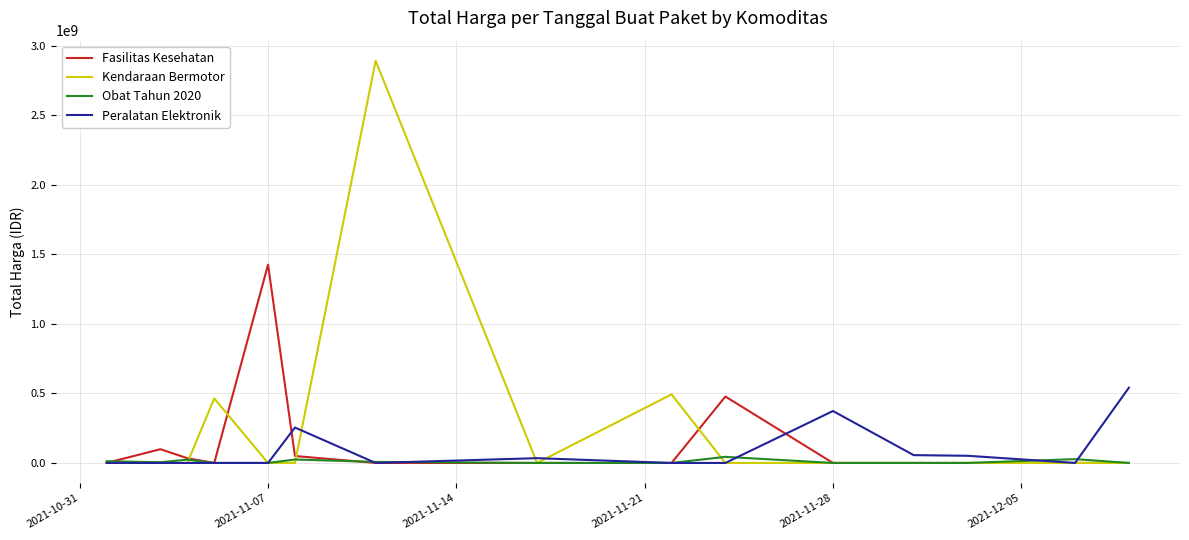

Which series has the widest spread of values?

Kendaraan Bermotor